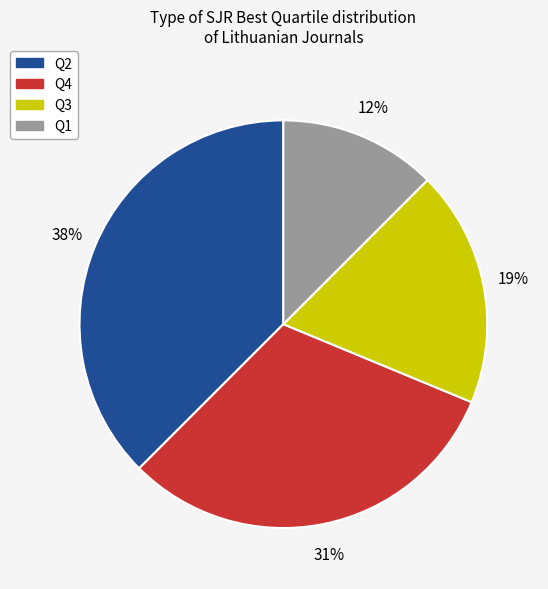

How many segments does this pie chart have?

4